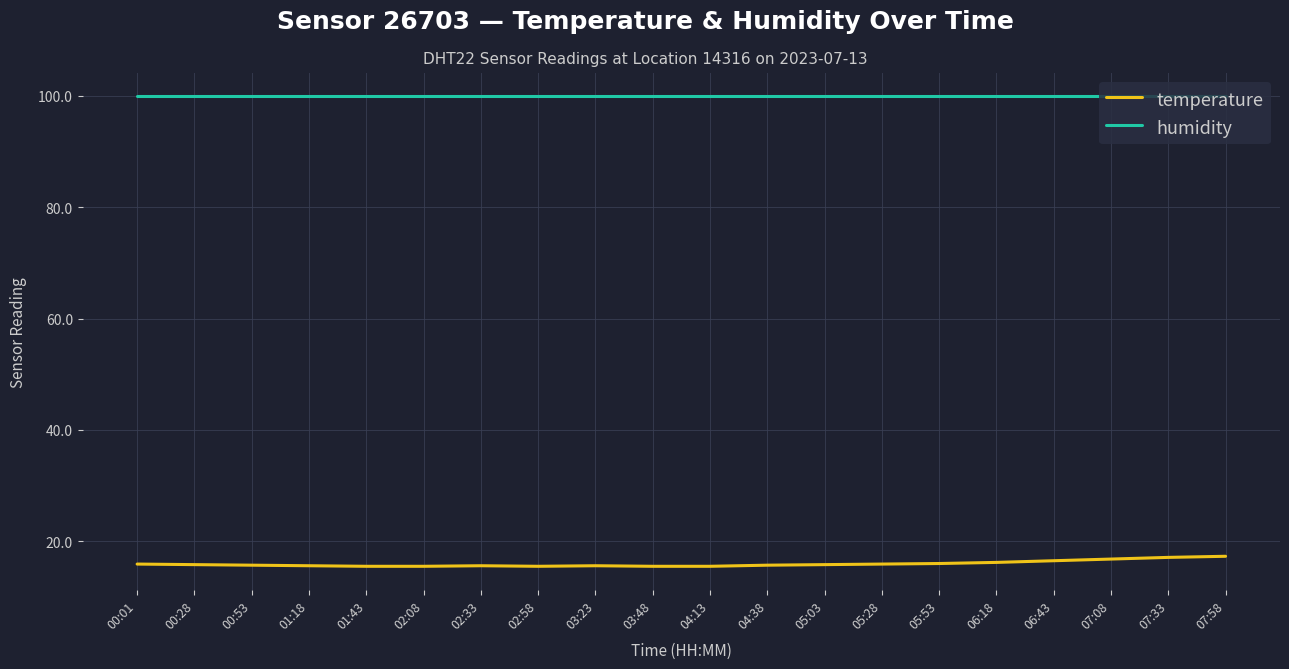

Is it true that temperature equals 17.3 at 07:58?

True